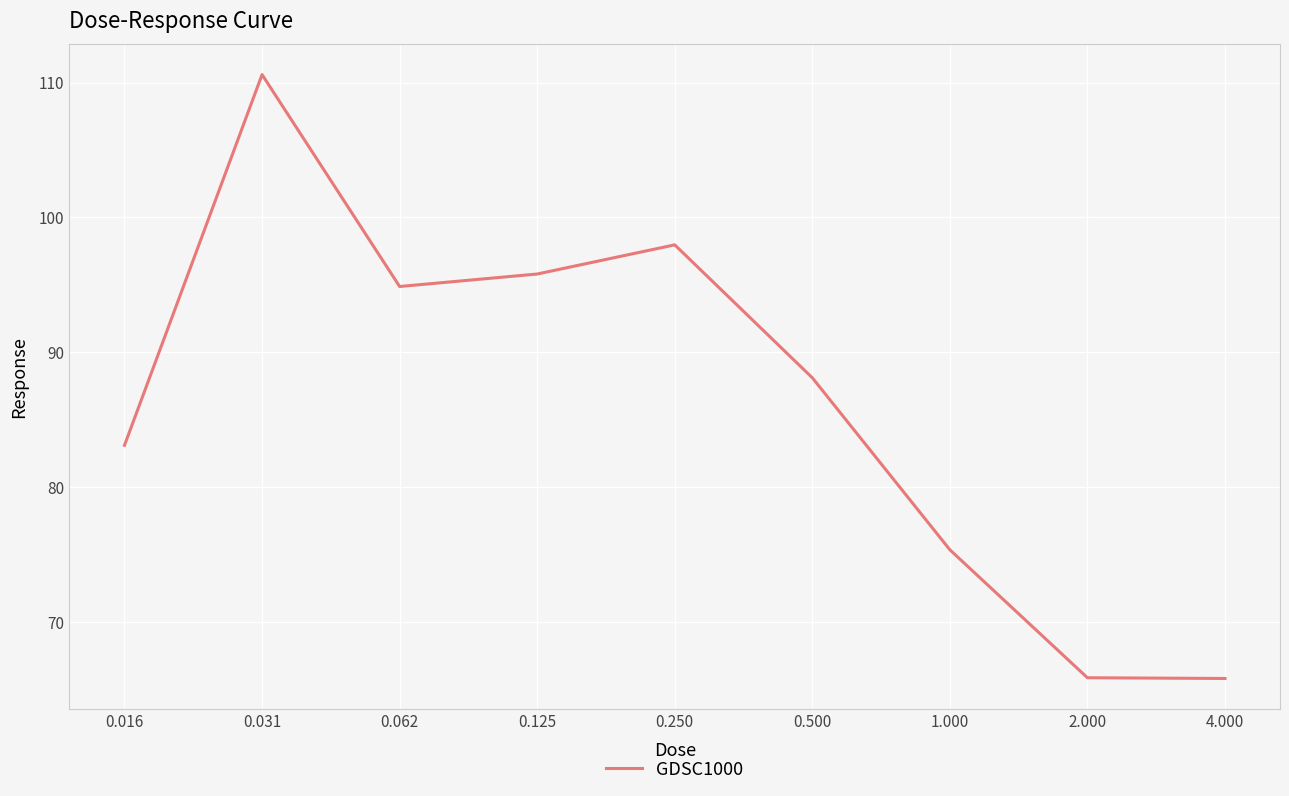

What is the minimum value shown in the chart?

65.8